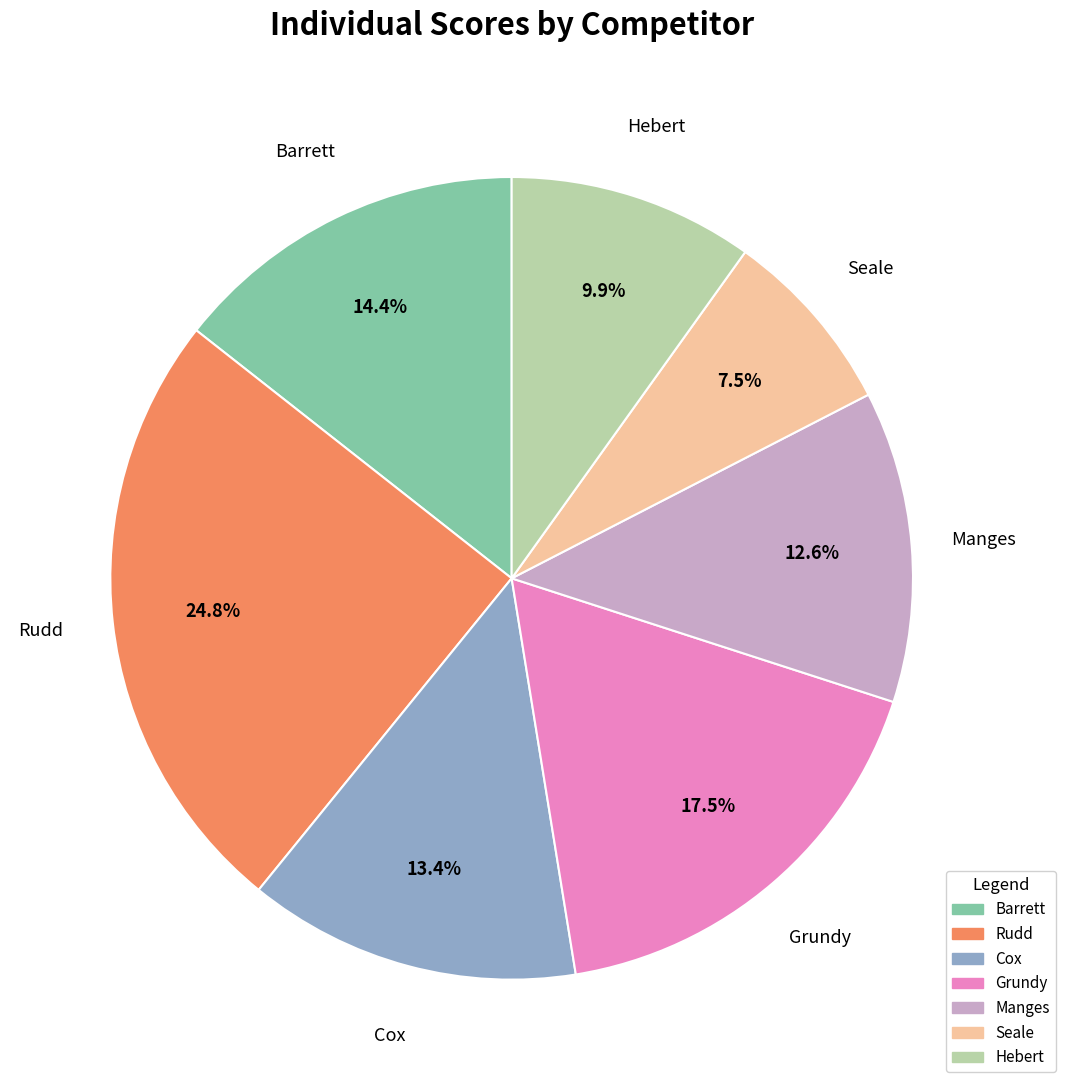

Combined, do Rudd and Grundy account for over 50%?

No